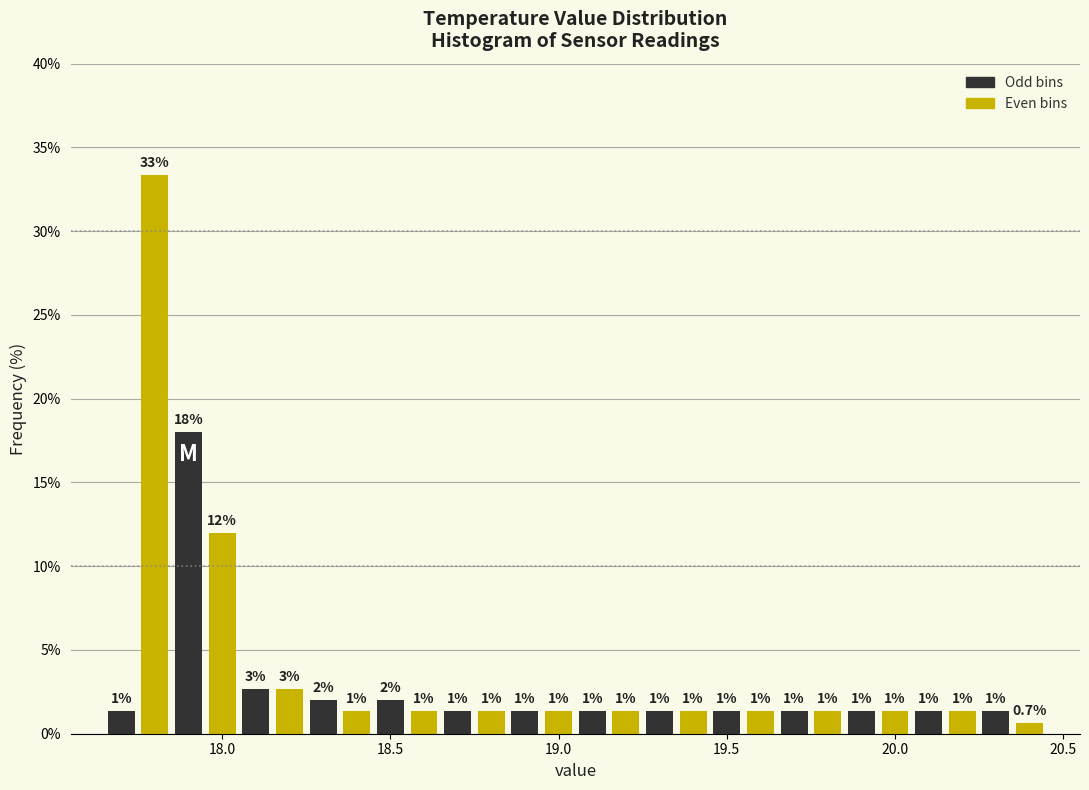

Around what value on the x-axis is the tallest bar? Give the approximate position of its centre, as read against the axis.

17.80